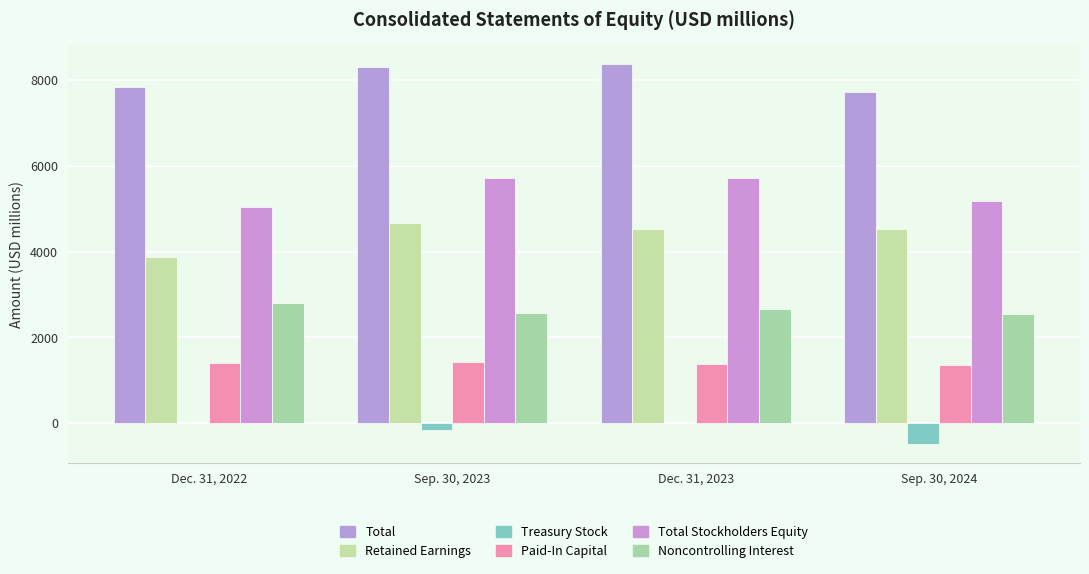

Are the bars horizontal?

No